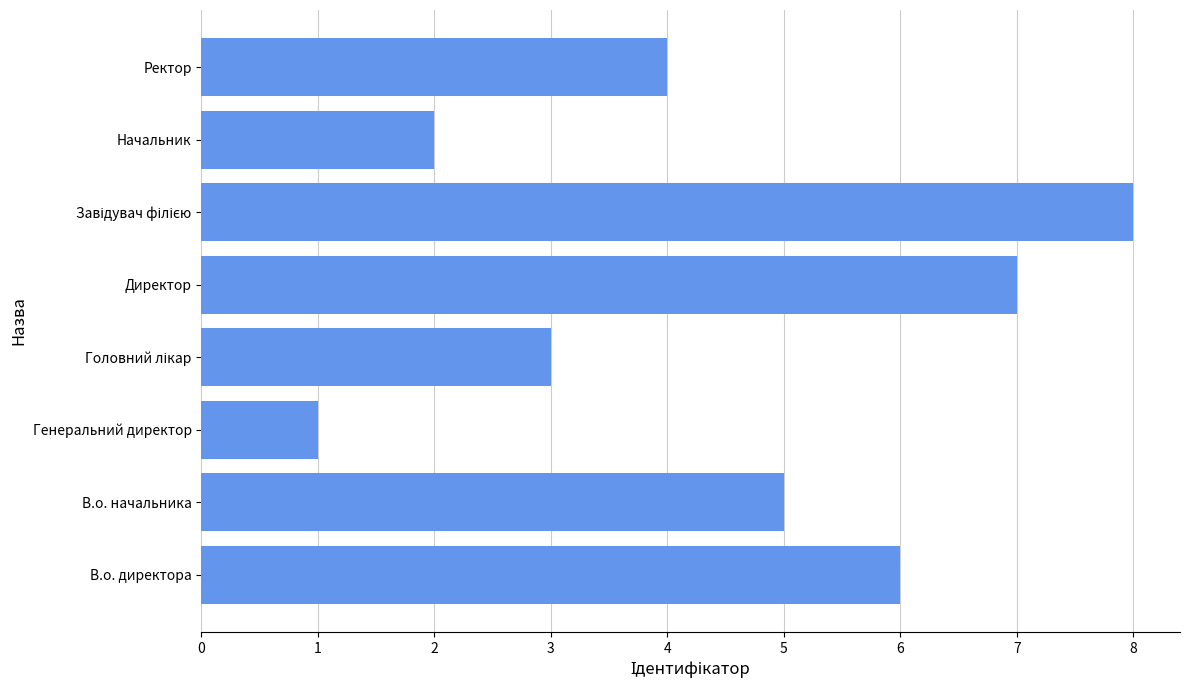

How many values are below 5?

4